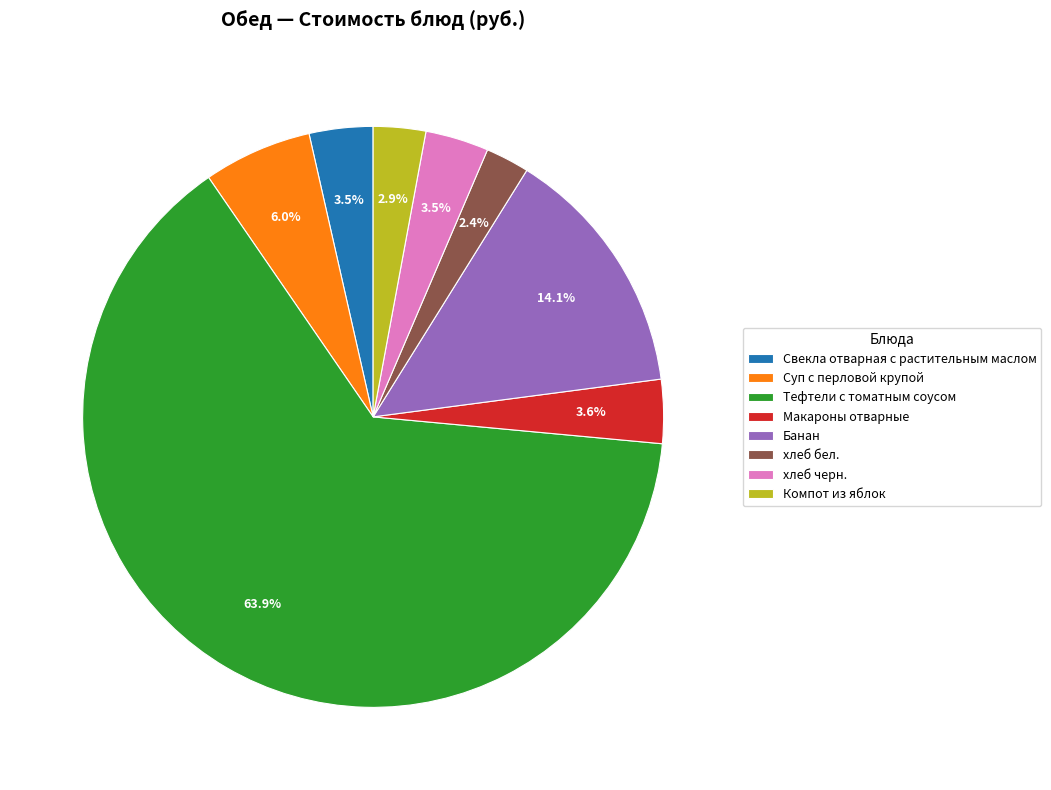

How many segments does this pie chart have?

8